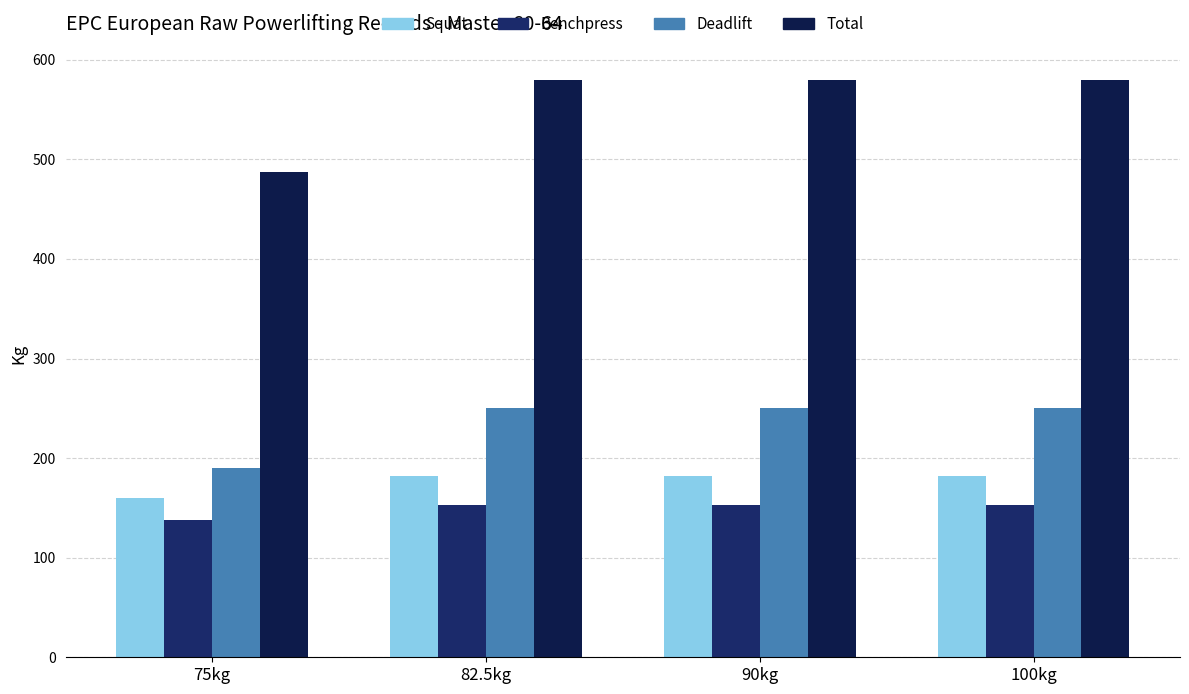

How many series are shown in this chart?

4